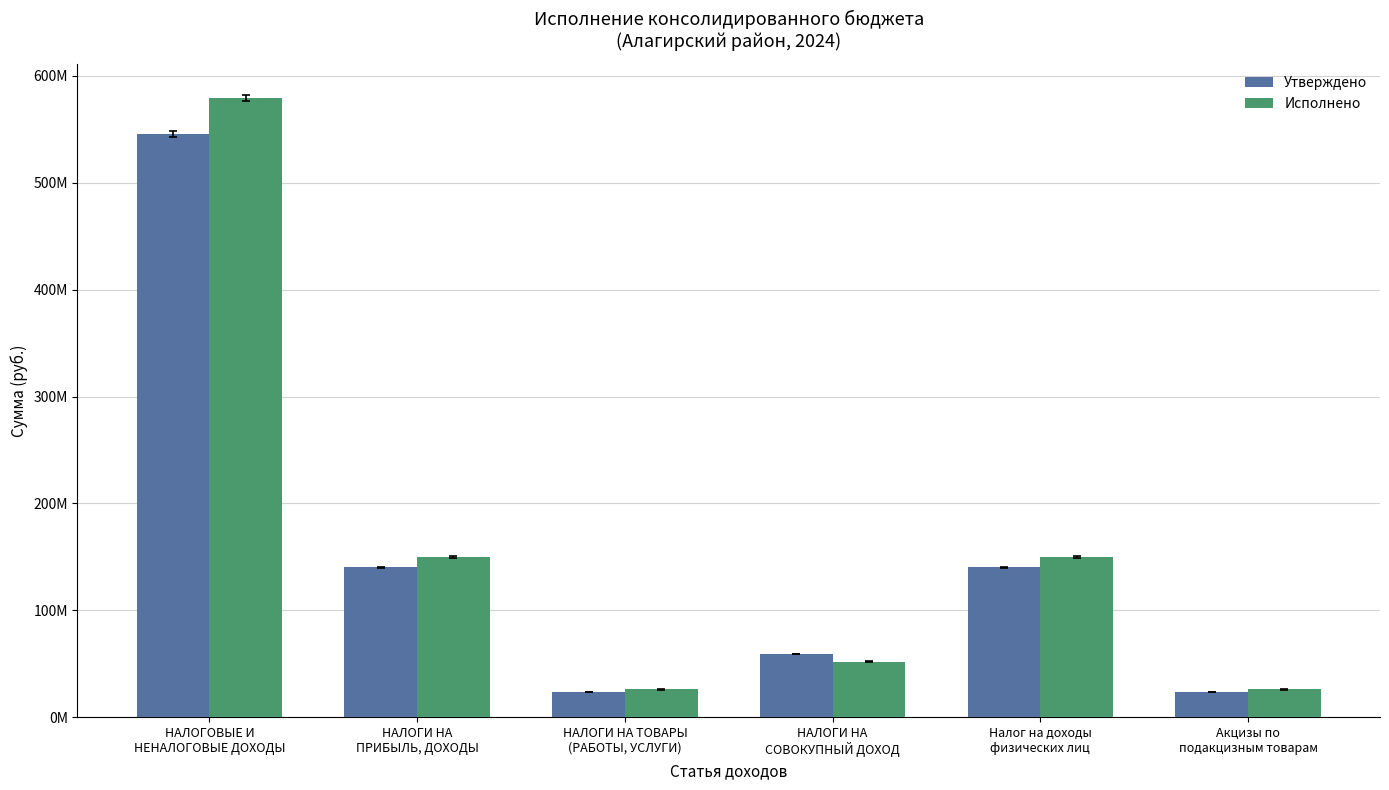

What are all the series names shown in the legend?

Утверждено, Исполнено